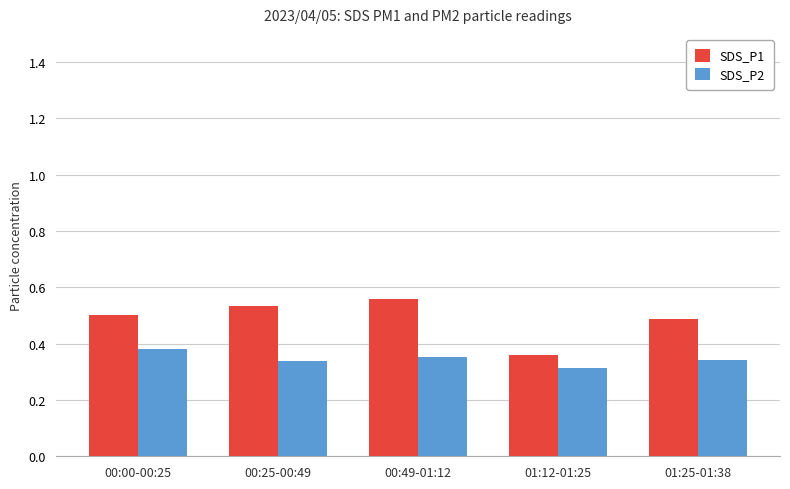

How many SDS_P1 values are between 0 and 1?

5